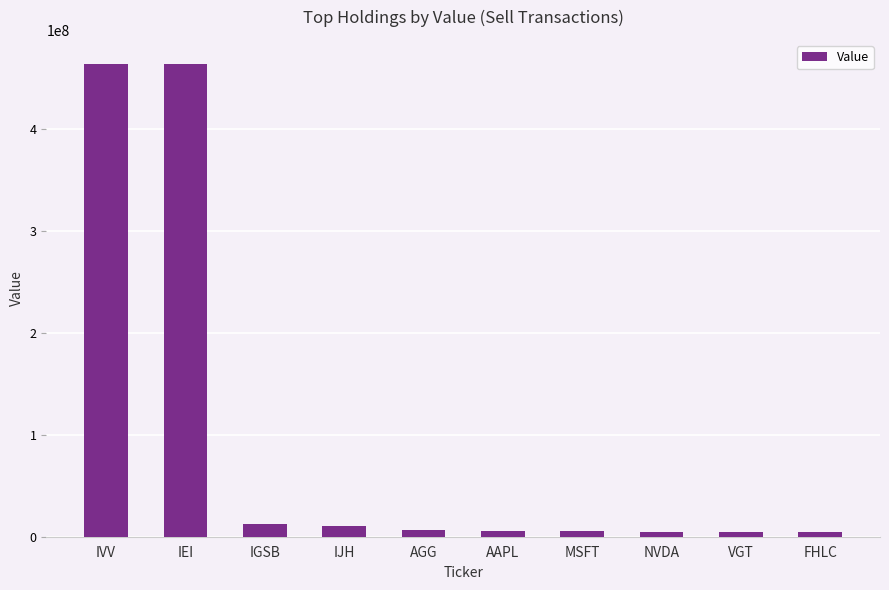

How many categories are shown in the chart?

10